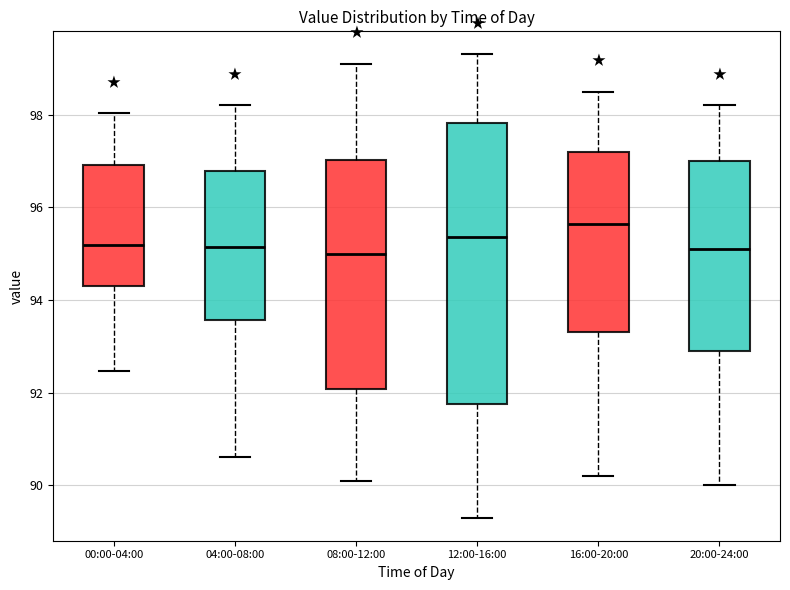

Reading left to right, transcribe this box plot: for each box, give where its median line is, the range the box spans, and where its two whiskers end, as read against the y-axis. The values are not printed on the chart, so give them approximately, as read against the axis.

00:00-04:00: median 95.2, box 94.4 to 97.0, whiskers 92.4 to 98.0
04:00-08:00: median 95.2, box 93.6 to 96.8, whiskers 90.6 to 98.2
08:00-12:00: median 95.0, box 92.0 to 97.0, whiskers 90.2 to 99.2
12:00-16:00: median 95.4, box 91.8 to 97.8, whiskers 89.4 to 99.4
16:00-20:00: median 95.6, box 93.4 to 97.2, whiskers 90.2 to 98.6
20:00-24:00: median 95.2, box 93.0 to 97.0, whiskers 90.0 to 98.2